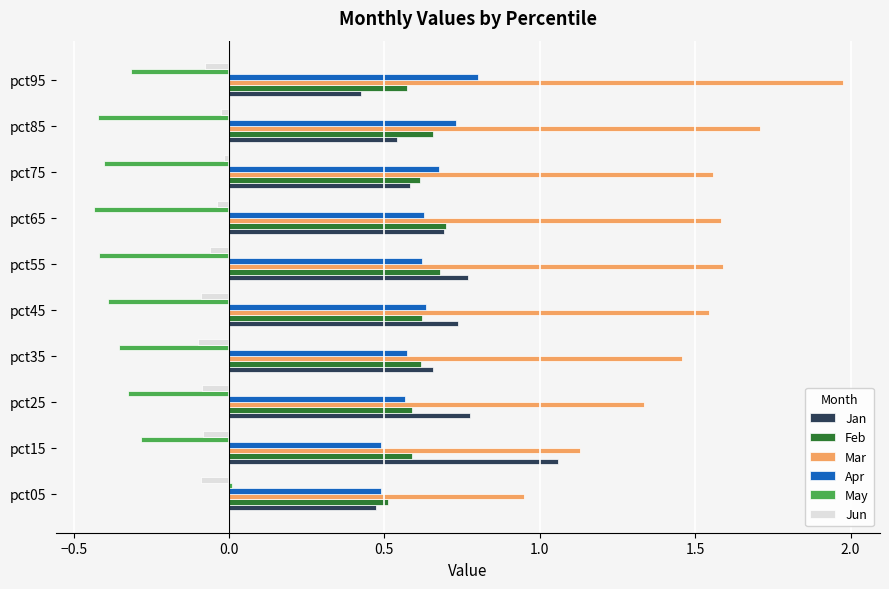

The value of Apr at pct35 is 0.3. True or false?

False